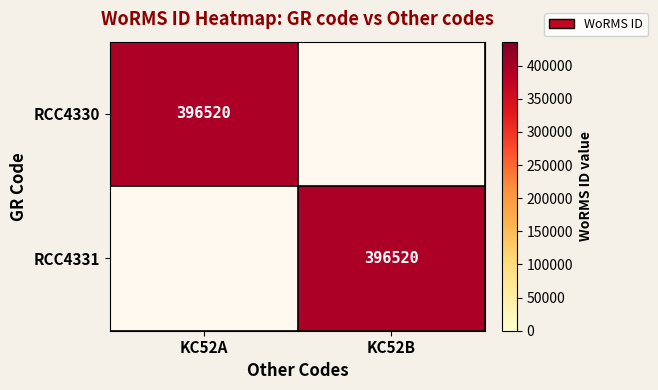

The RCC4330 series shows 396520 at KC52A. True or false?

True